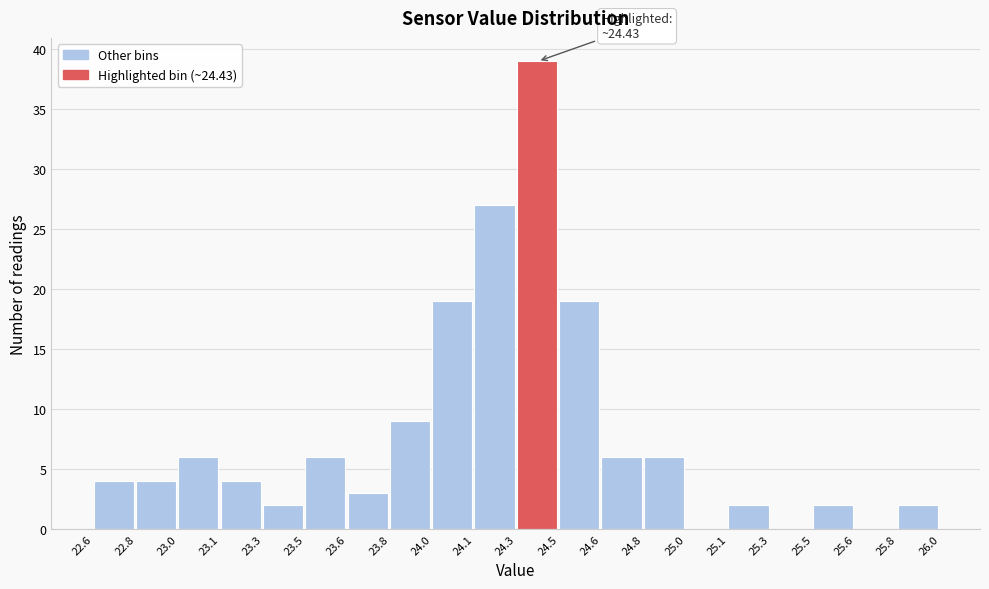

Which range on the x-axis has the tallest bar?

24.3 to 24.5